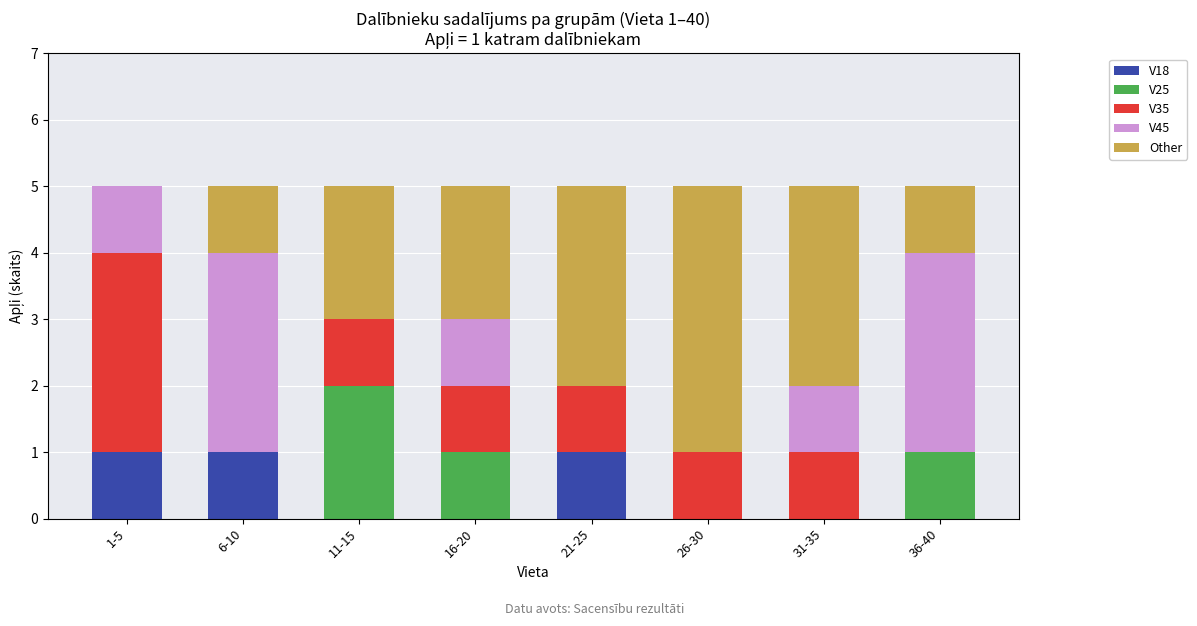

What is the total value across all series at 6-10?

5